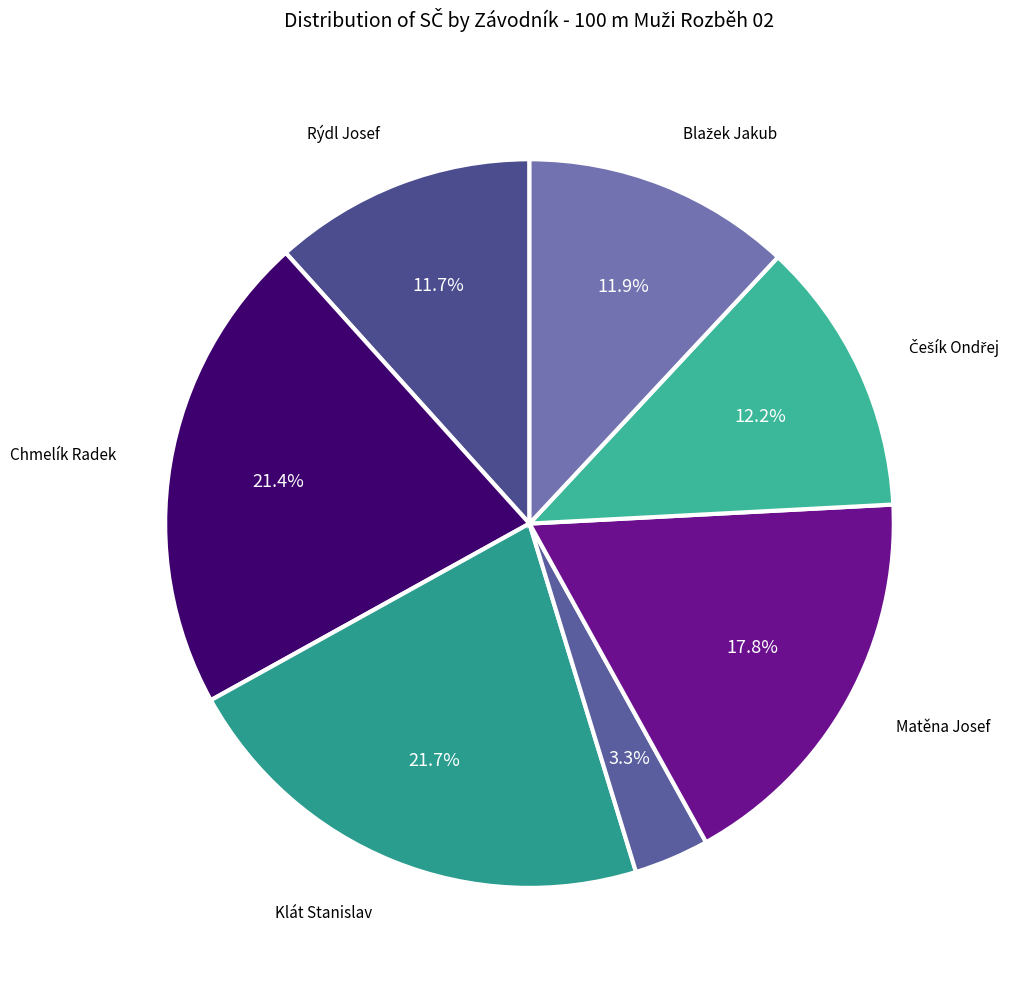

Count the number of slices in the pie.

7